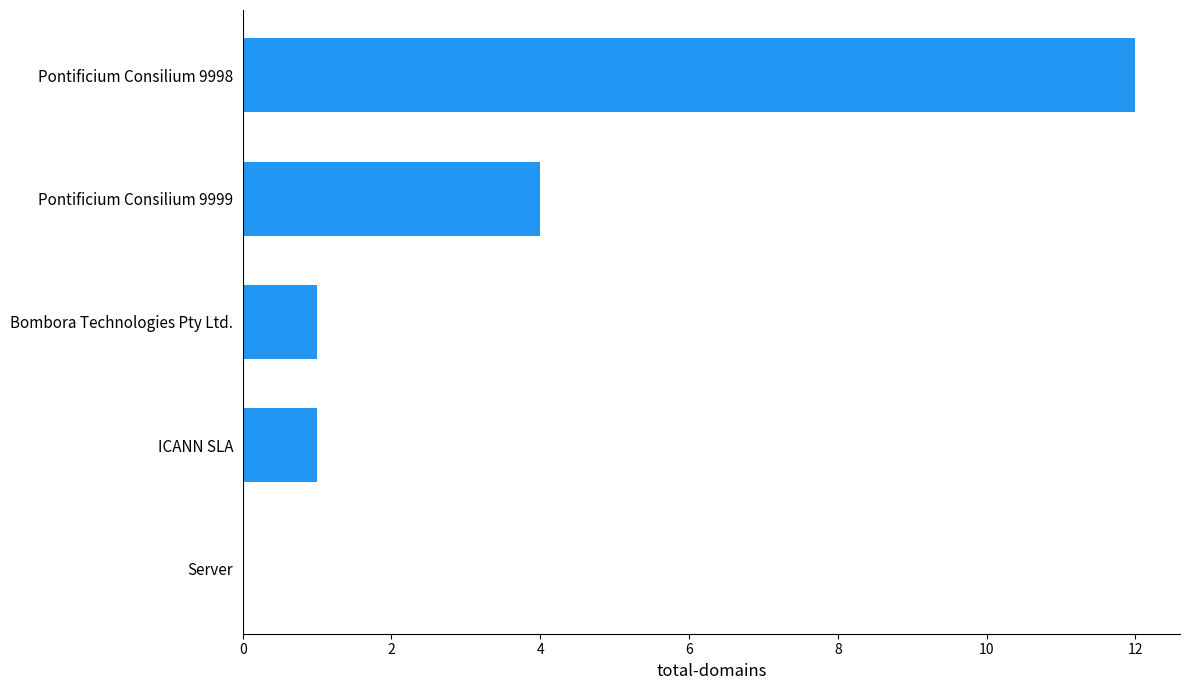

True or false: the data shows 4 at Pontificium Consilium 9999.

True